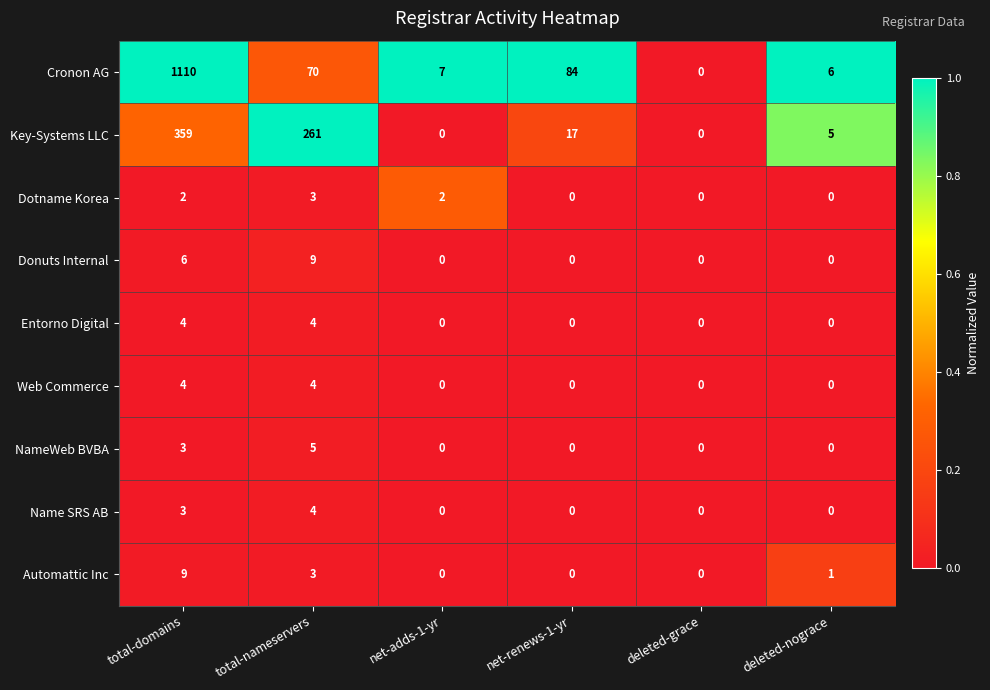

At which category is the sum across all series the highest?

total-domains